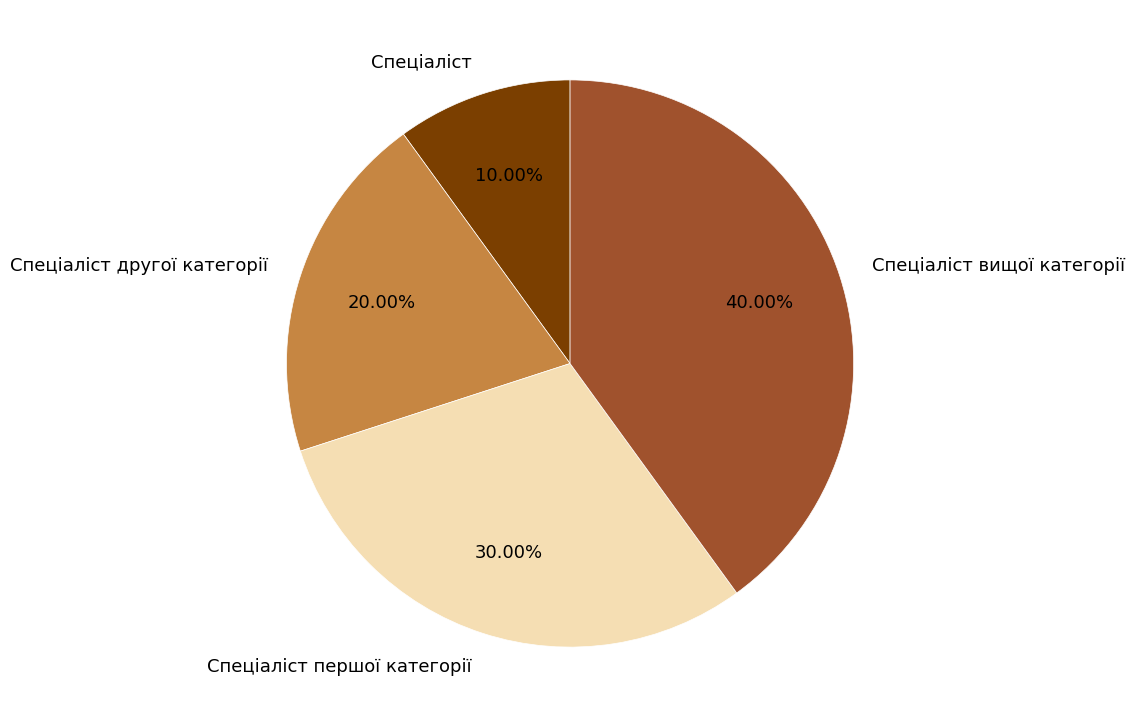

Is there any slice that represents more than half of the pie?

No